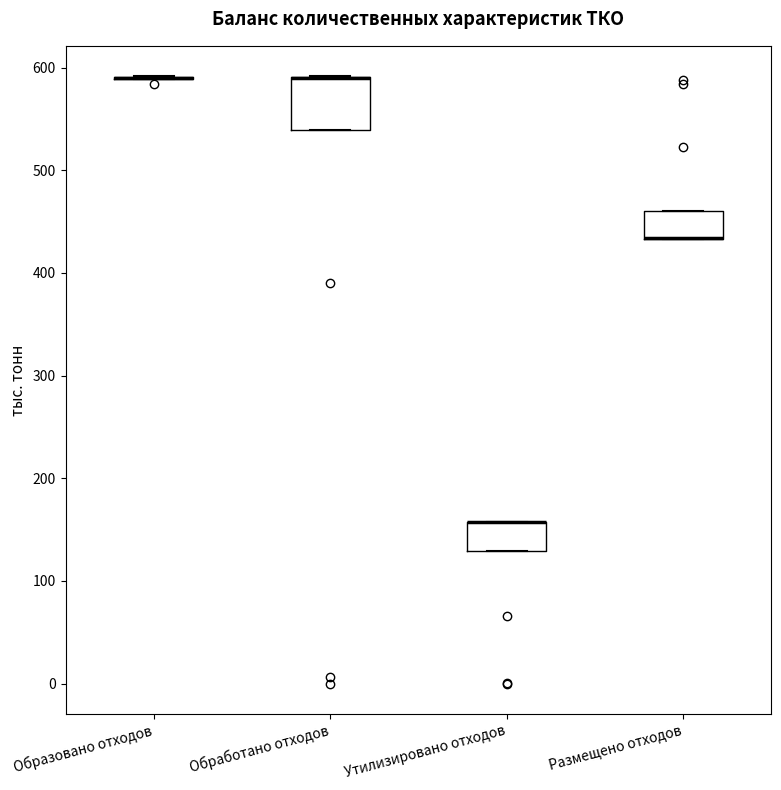

Reading left to right, transcribe this box plot: for each box, give where its median line is, the range the box spans, and where its two whiskers end, as read against the y-axis. The values are not printed on the chart, so give them approximately, as read against the axis.

Образовано отходов: box collapsed to a line at 590, whiskers 590 to 590
Обработано отходов: median 590 (drawn on the box's upper edge), box 540 to 590, whiskers 540 to 590
Утилизировано отходов: median 160 (drawn on the box's upper edge), box 130 to 160, whiskers 130 to 160
Размещено отходов: median 430 (drawn on the box's lower edge), box 430 to 460, whiskers 430 to 460